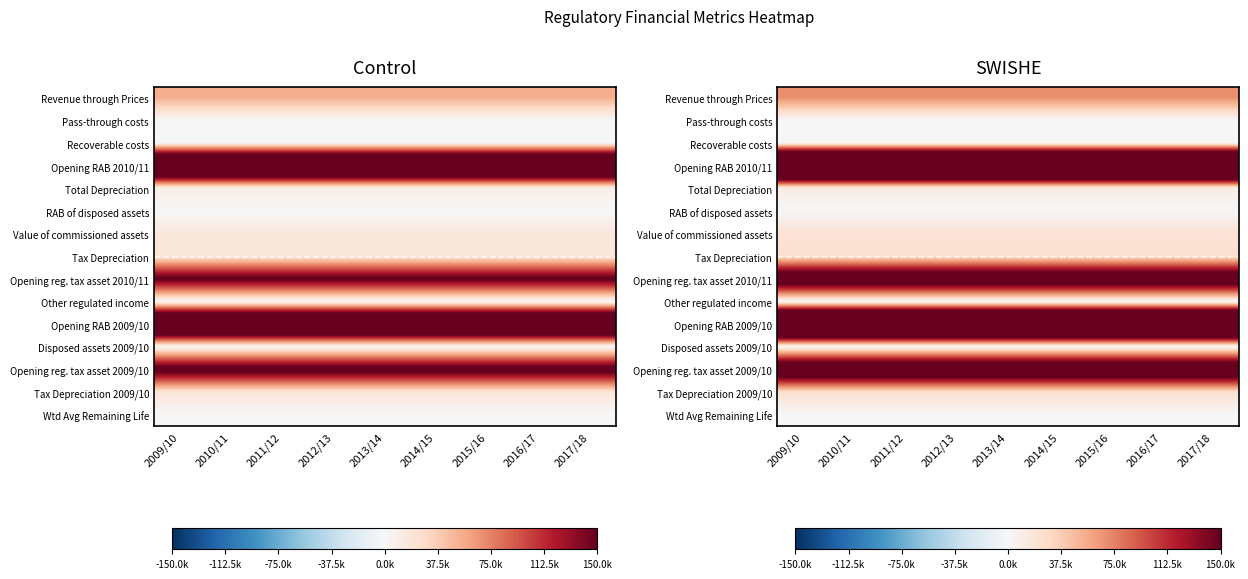

Between 2017/18 and 2010/11, which is larger?

2017/18